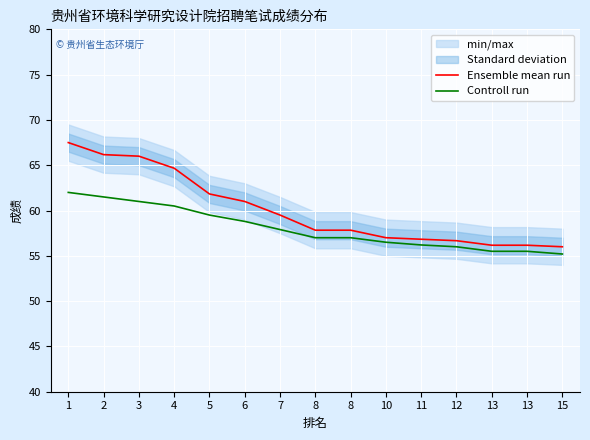

Between 4 and 13, which series saw the biggest shift?

Ensemble mean run